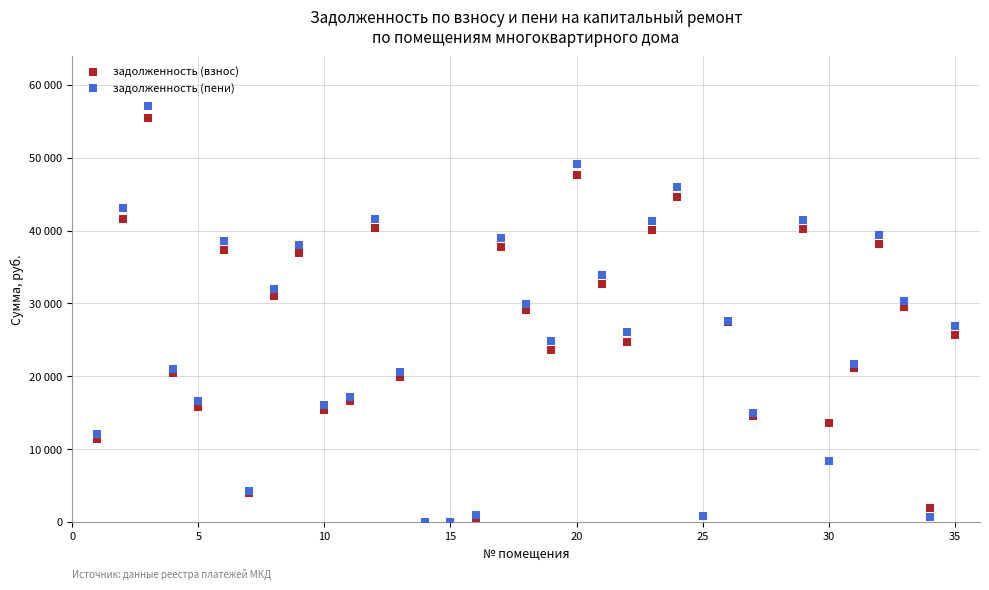

Which series reaches the maximum Y coordinate?

задолженность (пени)